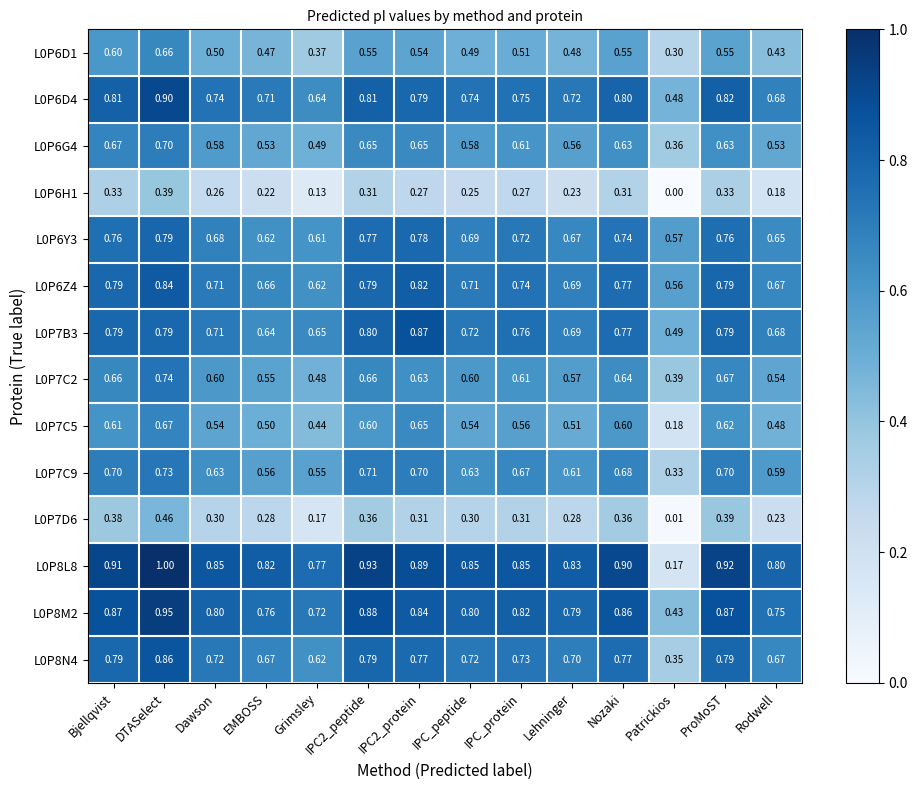

At which category does the chart reach its peak across all series?

DTASelect